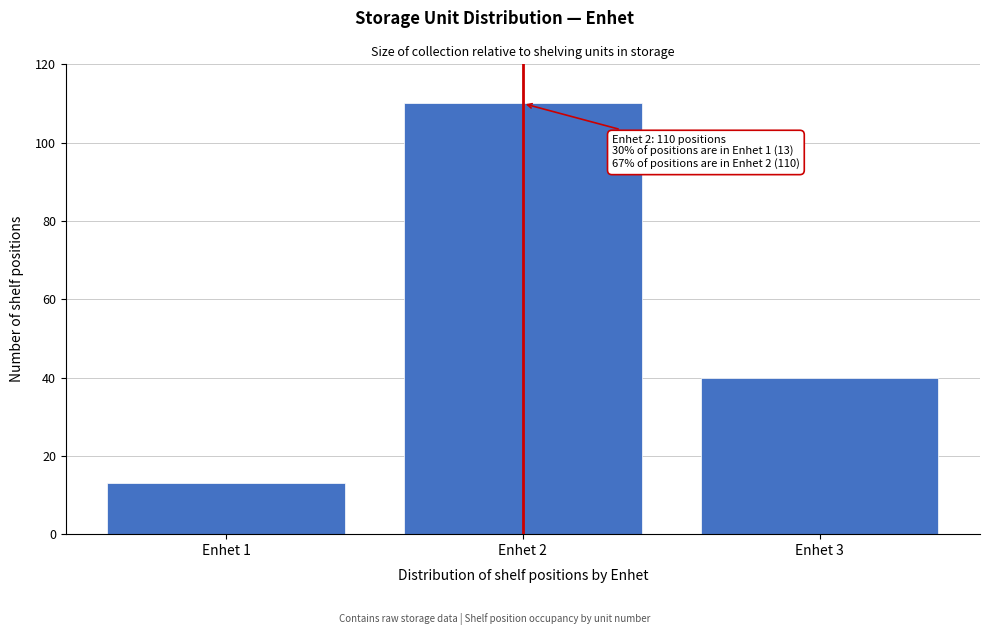

Reading left to right, list all the values displayed in this chart.

13	110	40